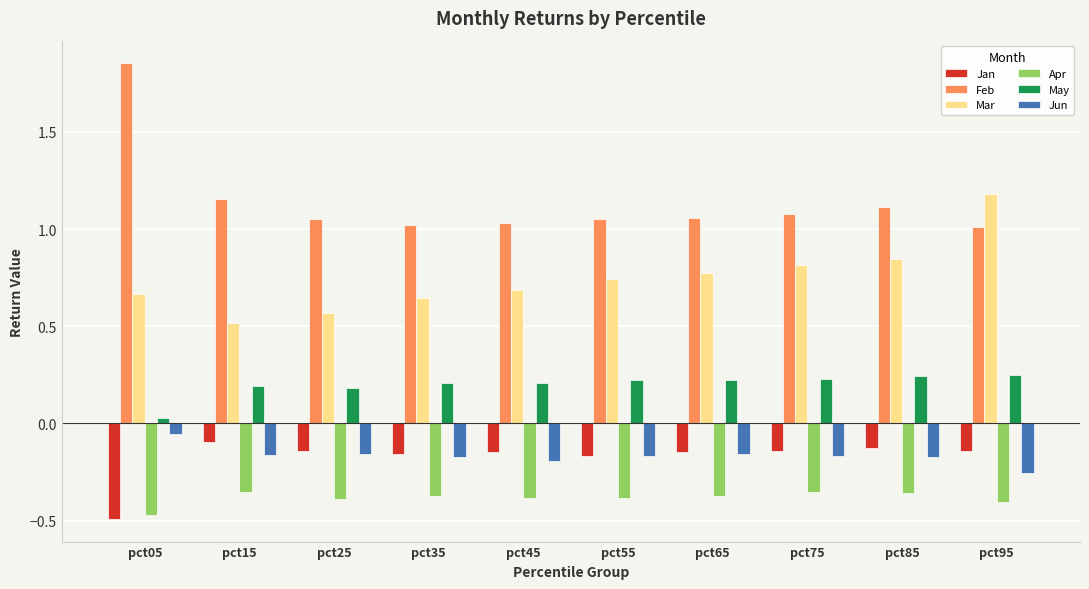

The value of May at pct15 is 0.1. True or false?

False